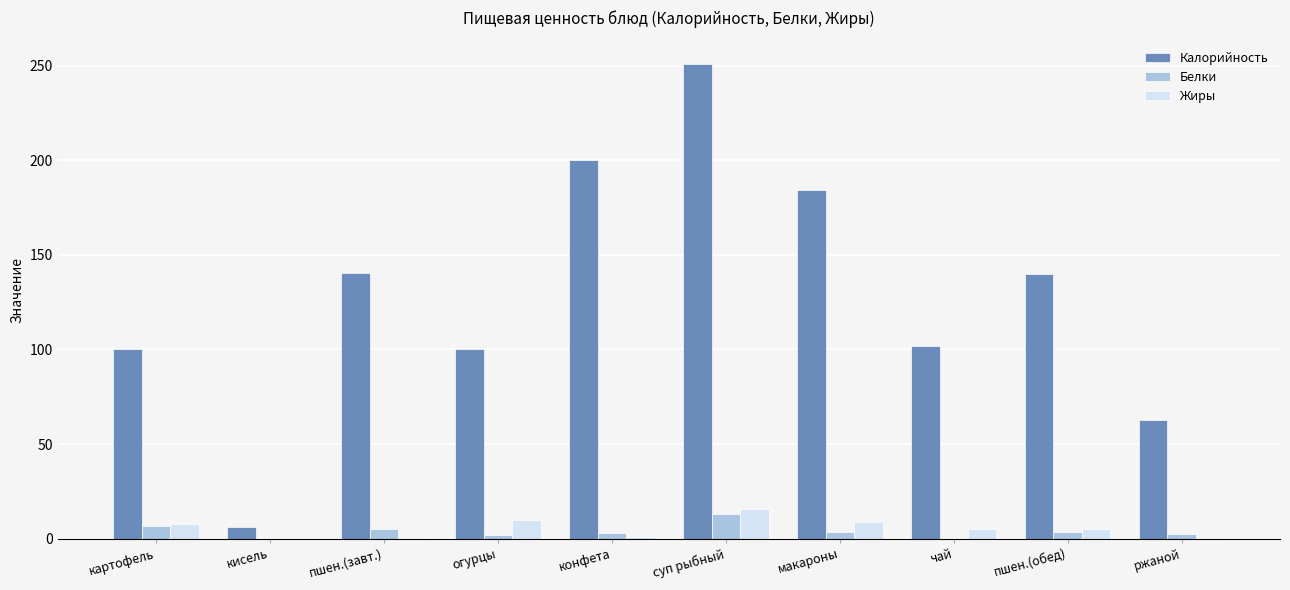

How many groups of bars are there?

10